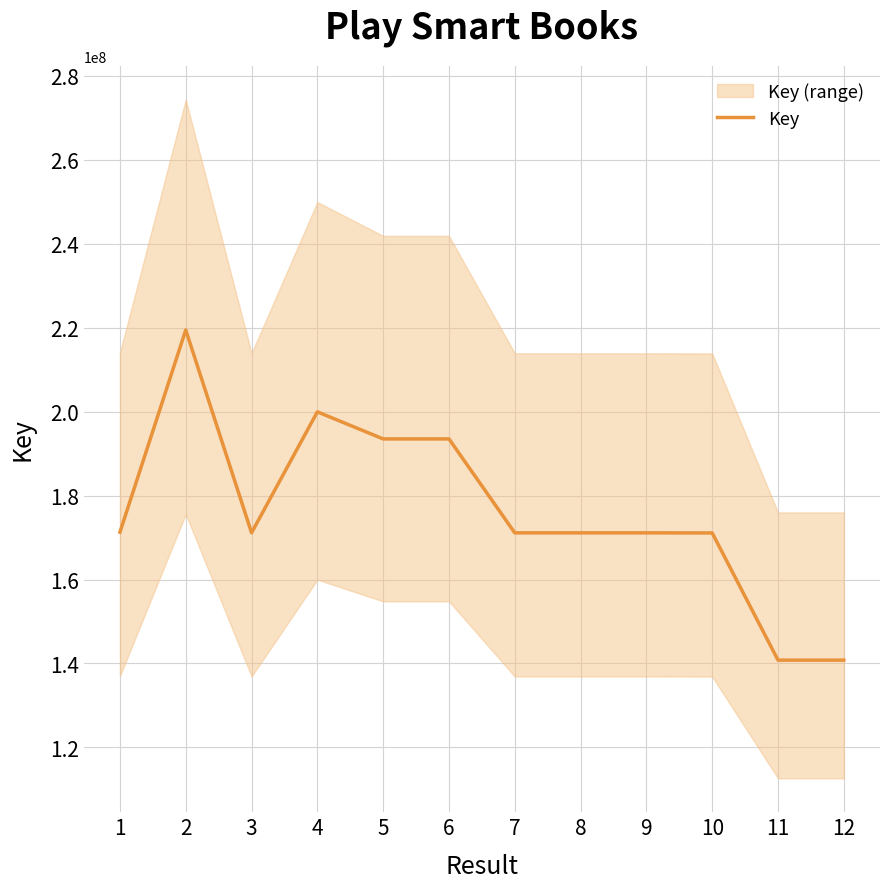

What is the difference between the values at 4 and 8?

28834438